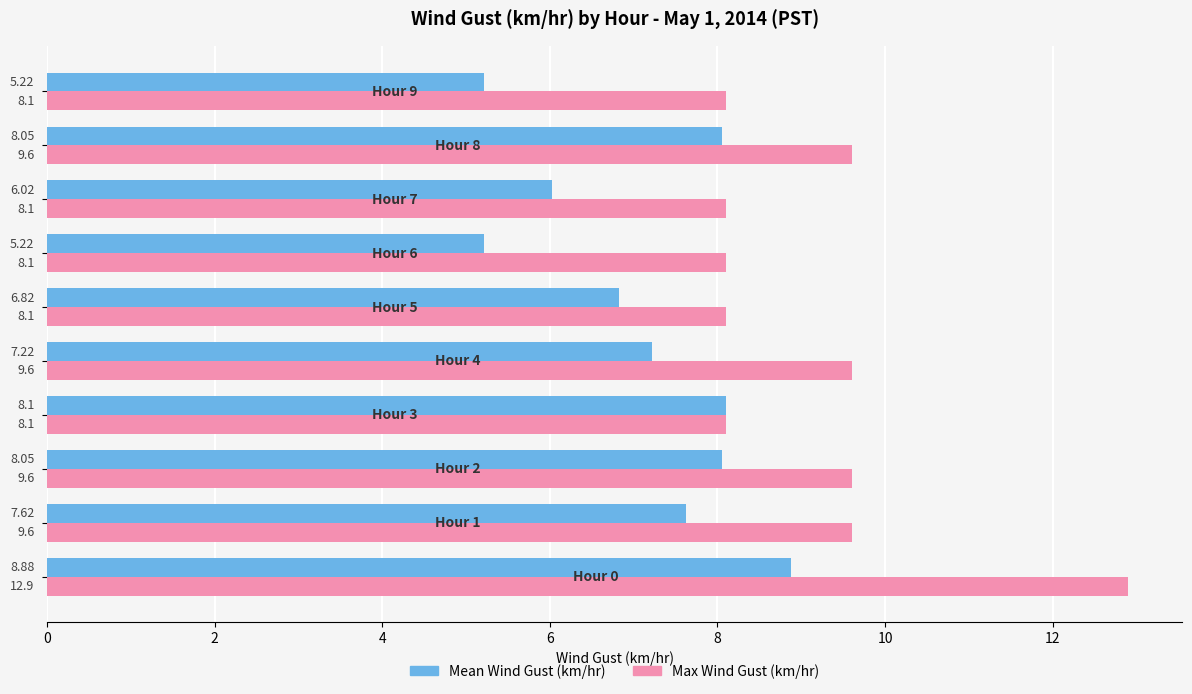

What is the difference between the maximum and second lowest values in the Max Wind Gust (km/hr) series?

4.8